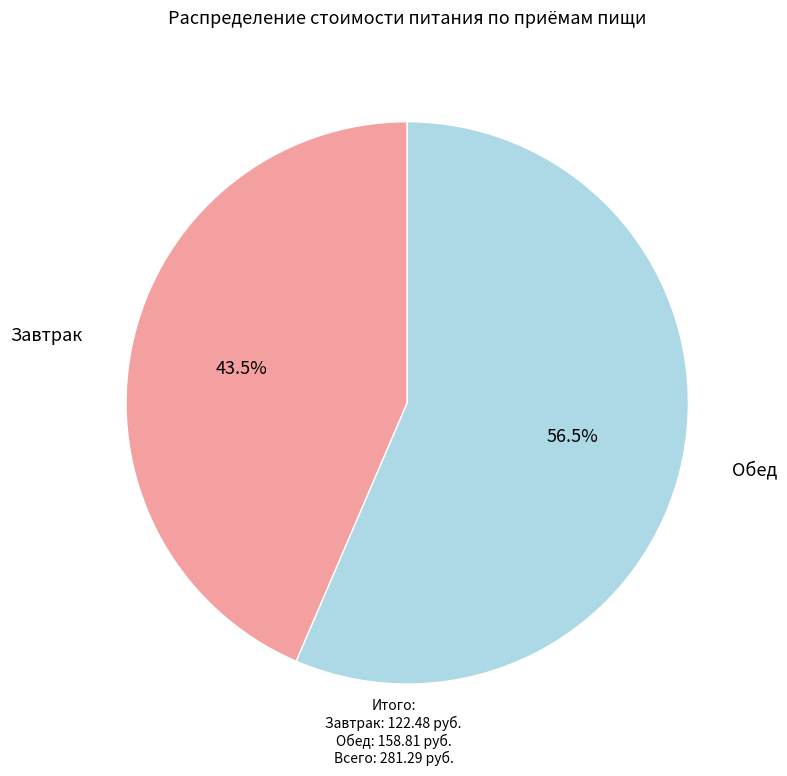

Is there a majority slice in this chart?

Yes